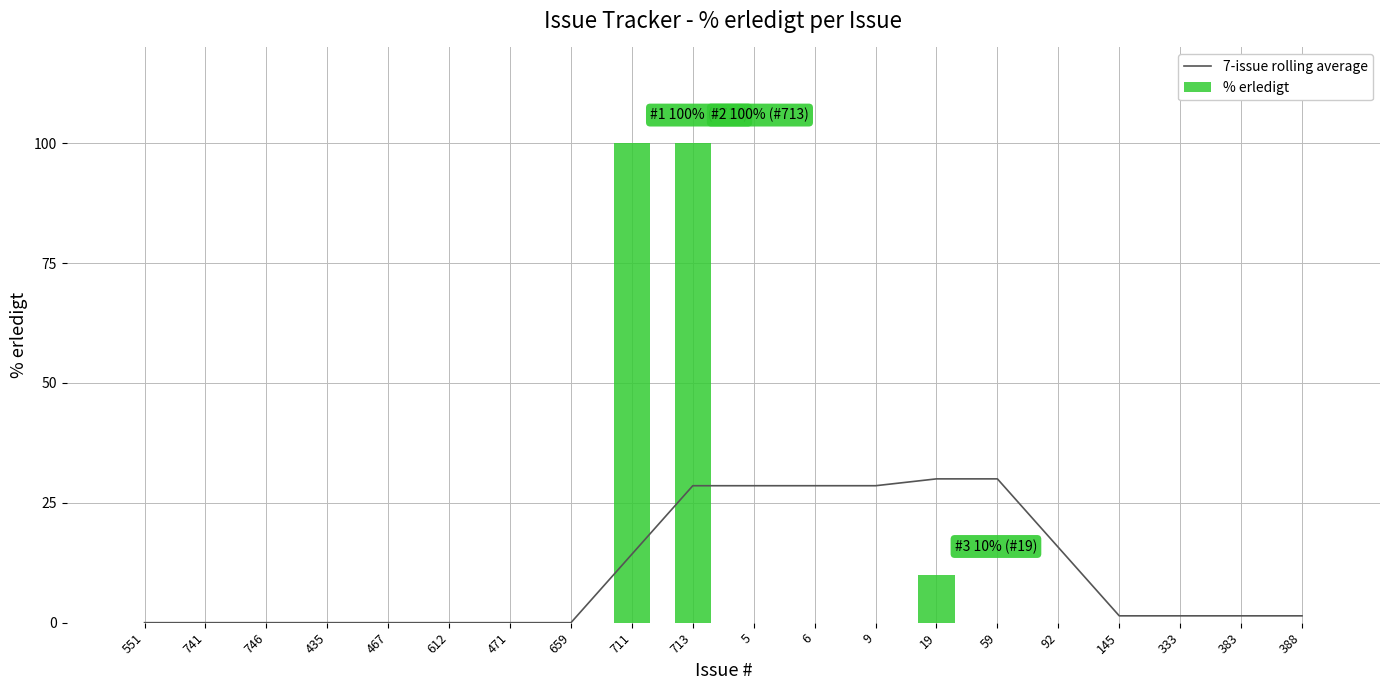

Count the number of data series in this chart.

2